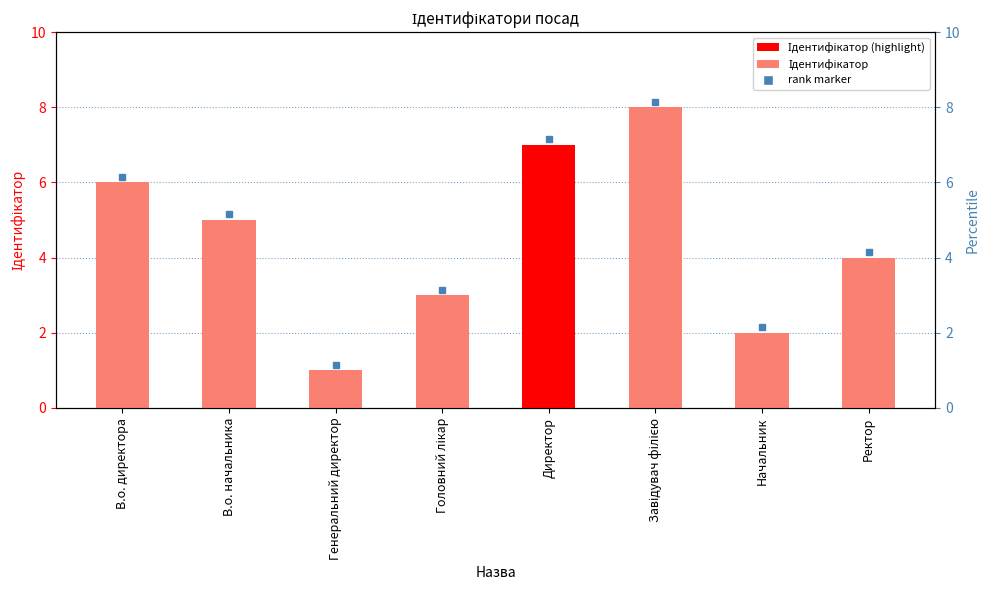

What position from the right is Головний лікар?

5